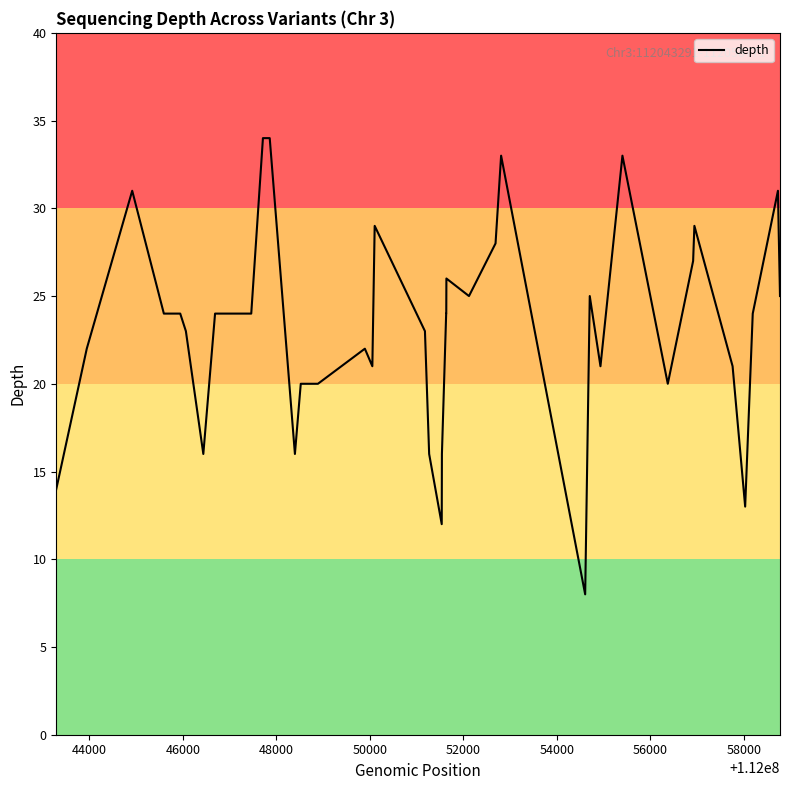

True or false: there are more than 1 points higher than both neighbors.

True